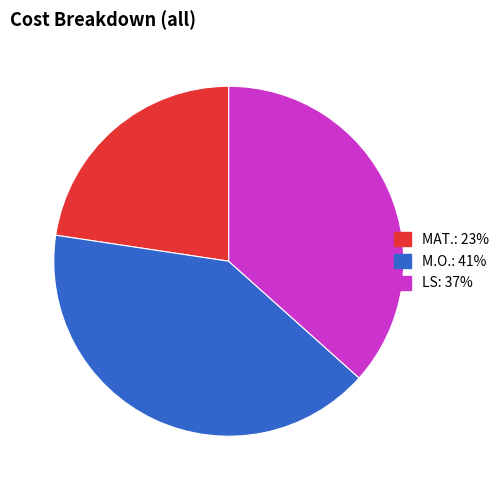

Is there a majority slice in this chart?

No